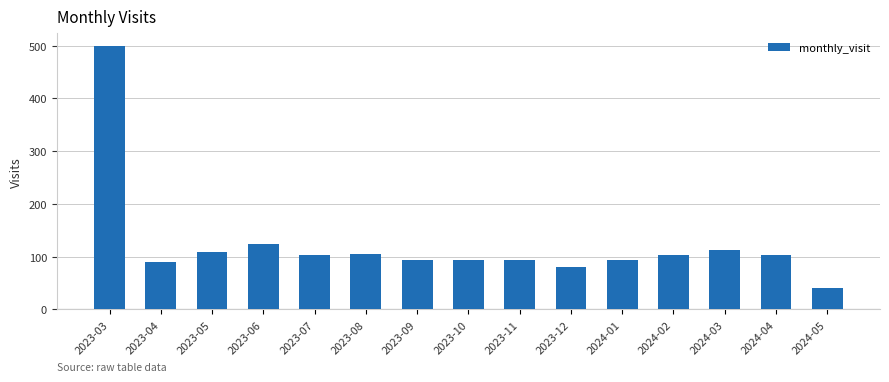

What is the value of the 2nd bar from the left?

90